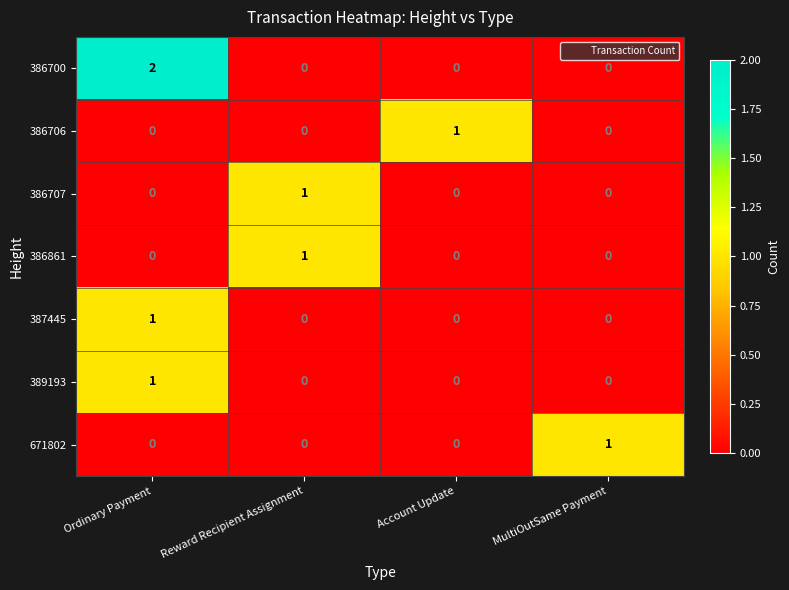

Which series has the largest range (max minus min)?

386700